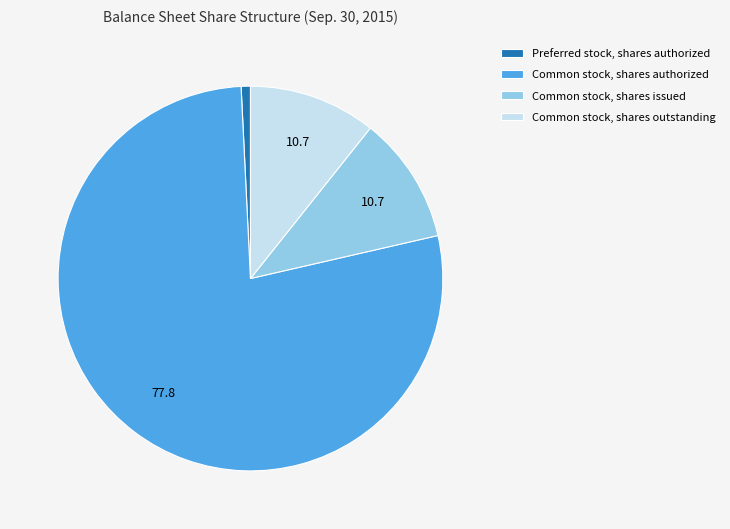

Which category has the biggest portion of the pie?

Common stock, shares authorized